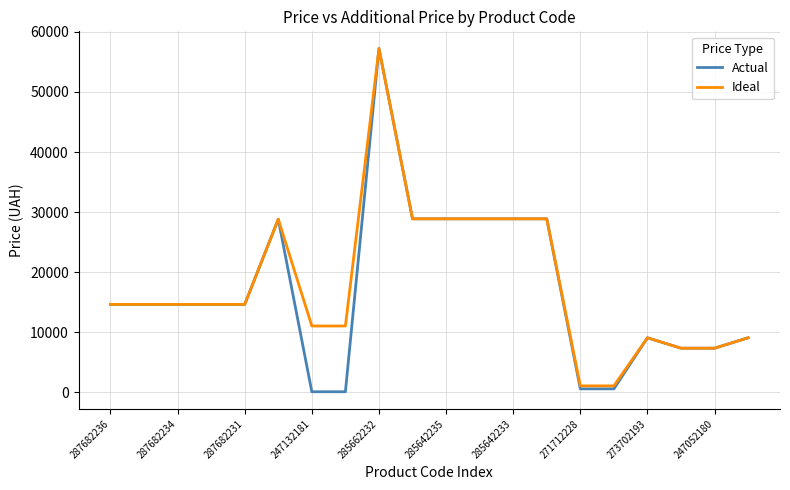

What is the maximum value for Ideal?

57235.5